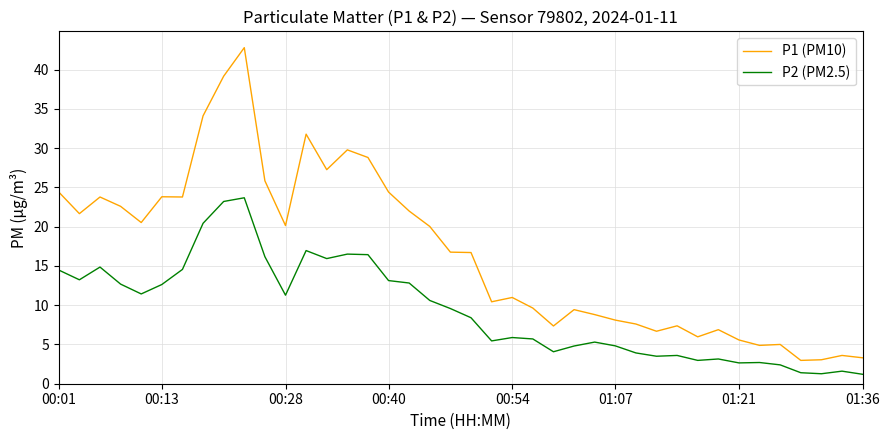

True or false: P1 (PM10) and P2 (PM2.5) cross at least once.

False